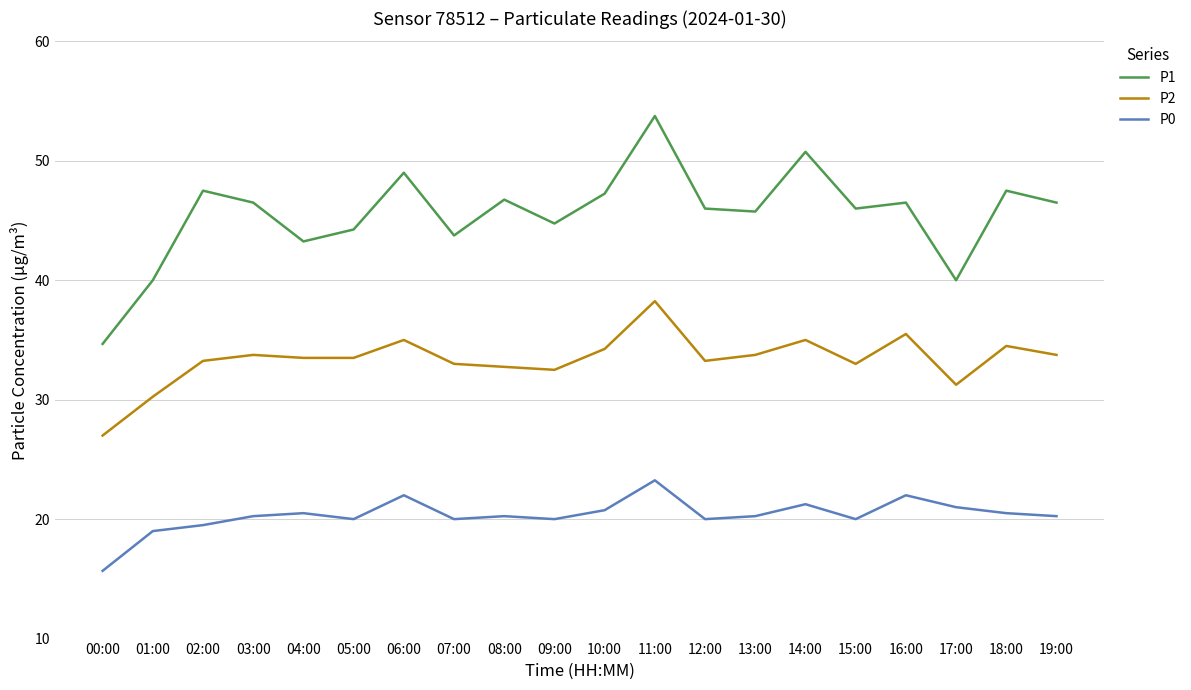

At 17:00, list the series in order from largest to smallest.

P1, P2, P0